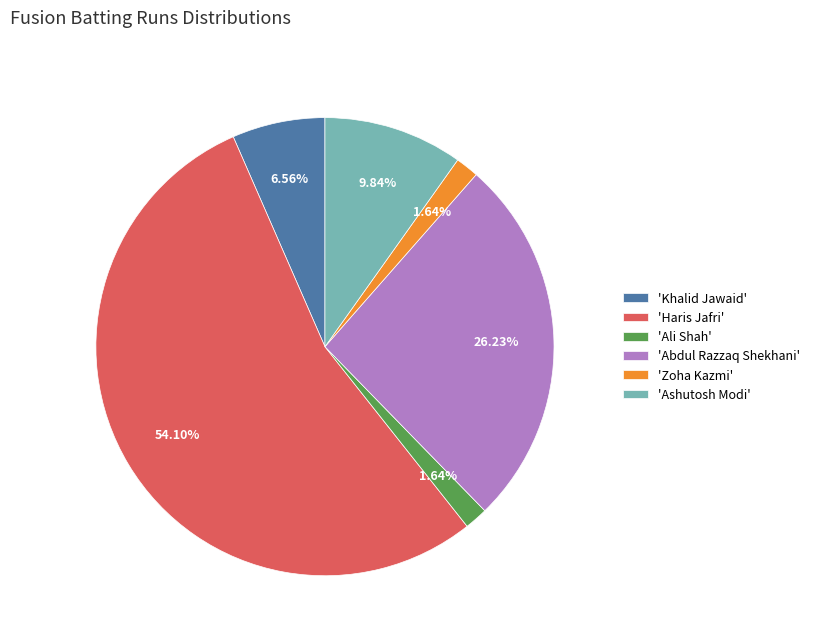

What is the largest slice in the pie chart?

'Haris Jafri'